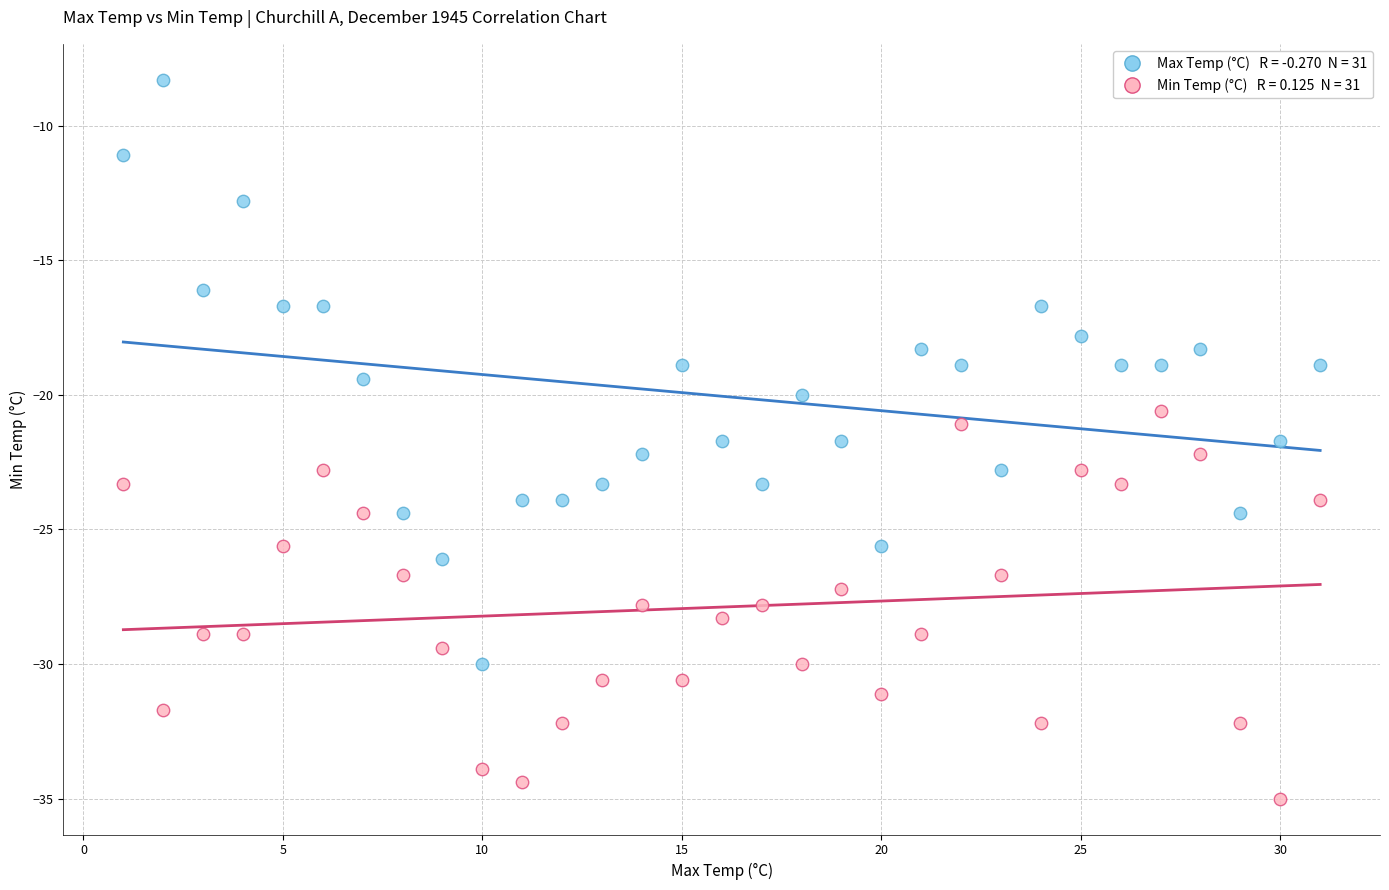

Across all data points, what is the range of Y values (max minus min)?

26.7